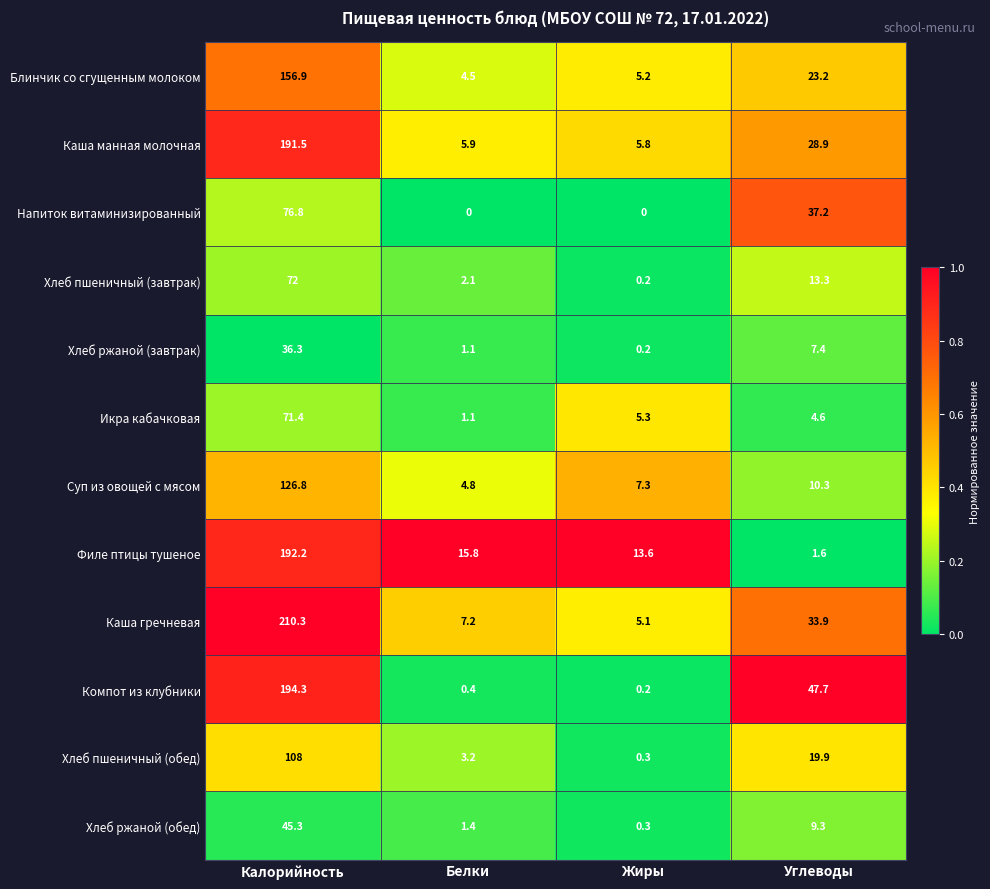

What is the greatest value displayed?

210.3